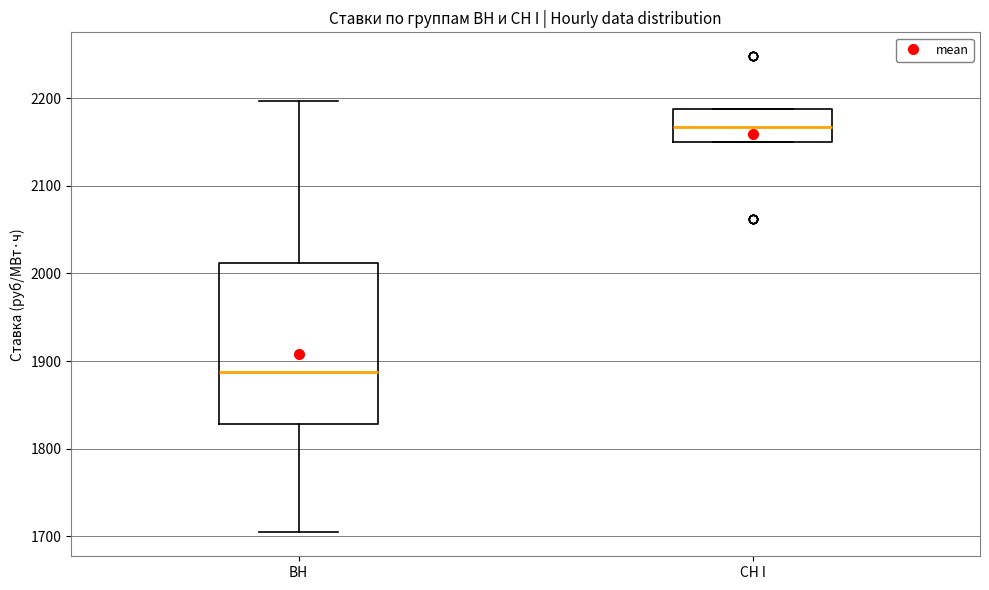

Which box's median line is the highest?

СН I